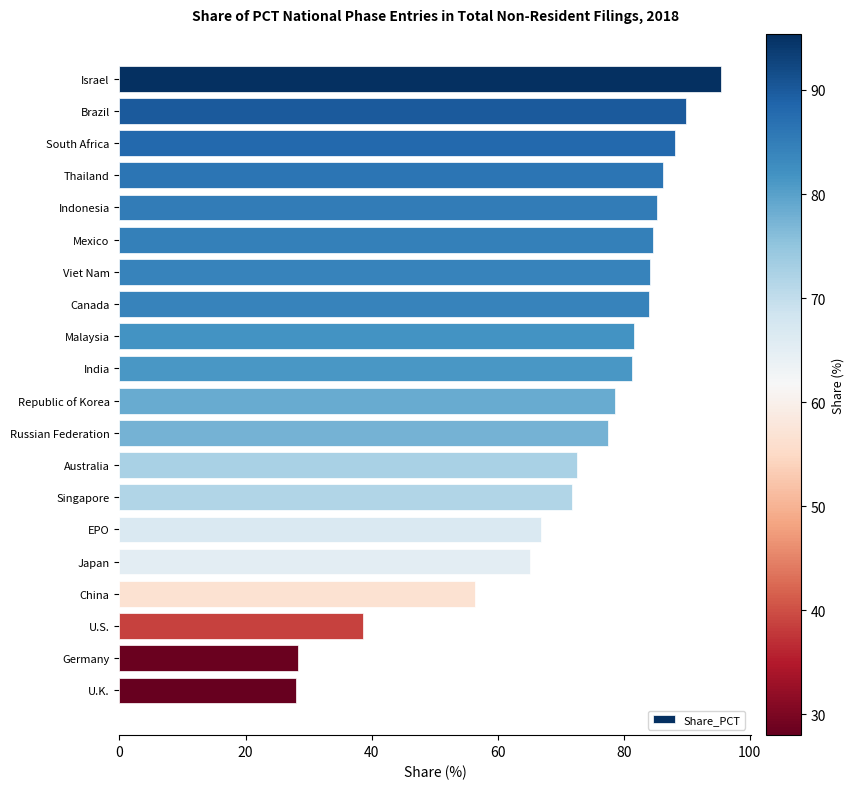

Count the number of data series in this chart.

1